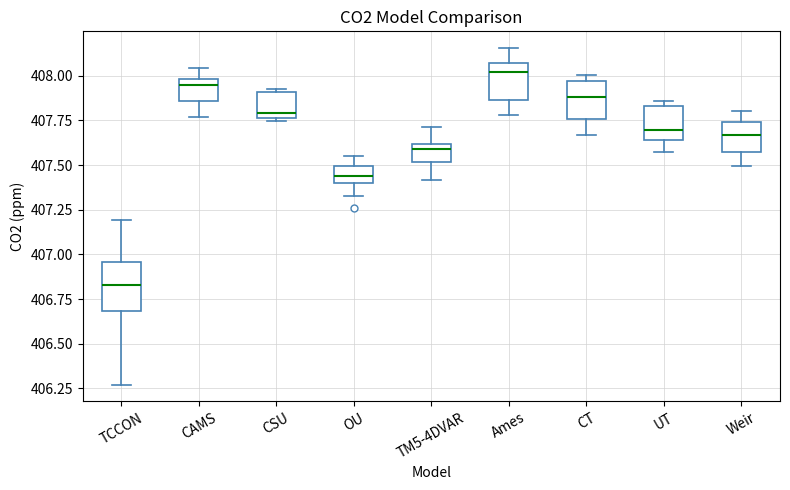

Where is the lower edge of the box for Ames on the y-axis? The values are not printed on the chart, so give them approximately, as read against the axis.

407.85